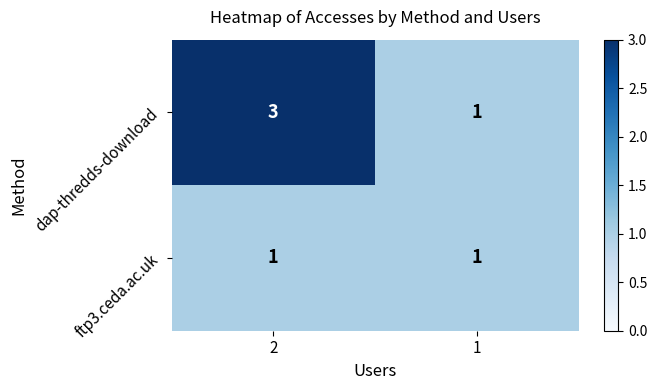

Rank the series by their average value, from lowest to highest.

ftp3.ceda.ac.uk, dap-thredds-download